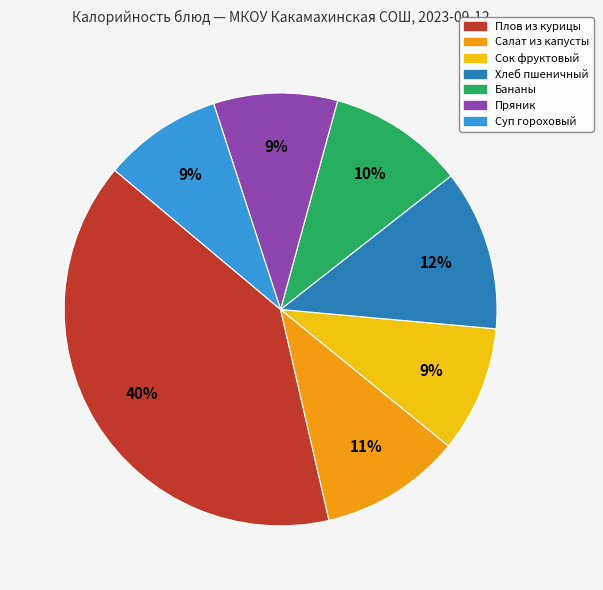

Does any single category account for the majority?

No